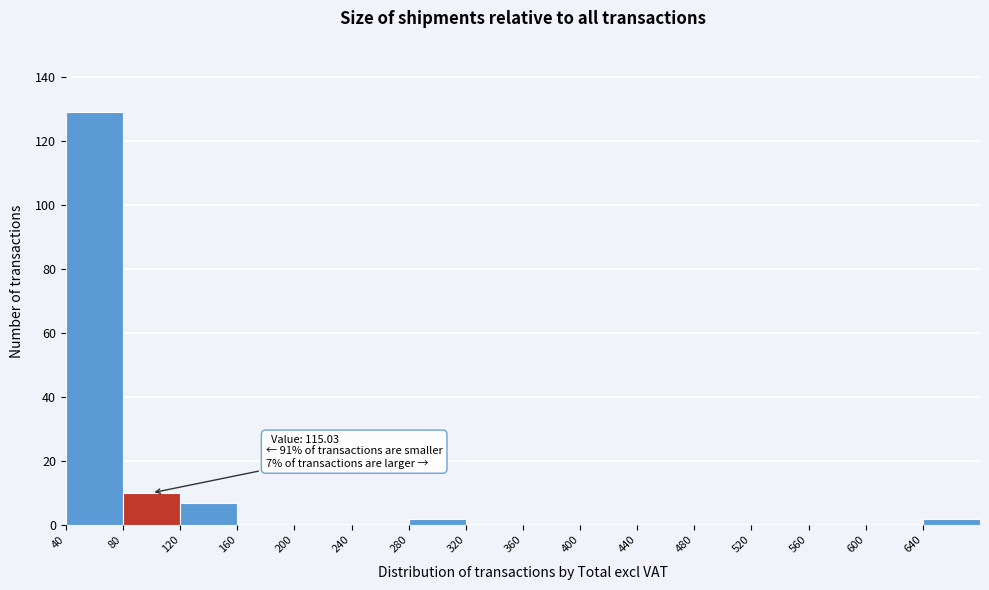

Which range on the x-axis has the tallest bar?

40 to 80